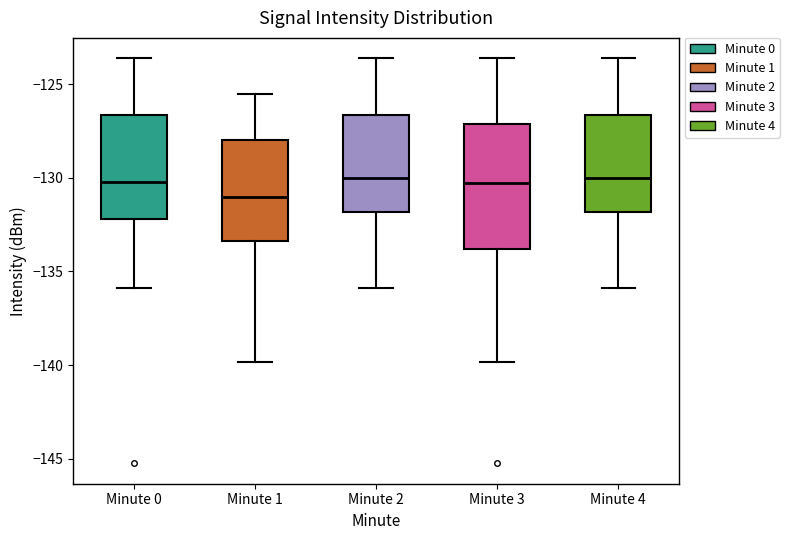

Reading left to right, read every box against the y-axis: the position of its median line, the range the box covers, and the ends of its whiskers. The values are not printed on the chart, so give them approximately, as read against the axis.

Minute 0: median -130.0, box -132.0 to -126.5, whiskers -136.0 to -123.5
Minute 1: median -131.0, box -133.5 to -128.0, whiskers -140.0 to -125.5
Minute 2: median -130.0, box -132.0 to -126.5, whiskers -136.0 to -123.5
Minute 3: median -130.5, box -134.0 to -127.0, whiskers -140.0 to -123.5
Minute 4: median -130.0, box -132.0 to -126.5, whiskers -136.0 to -123.5